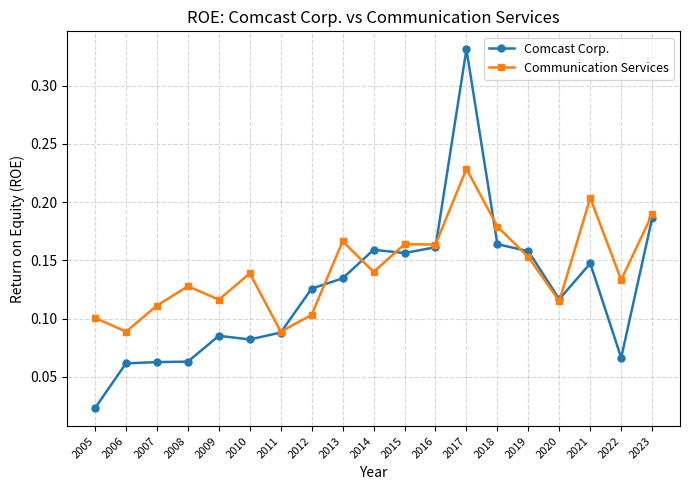

At which label is Comcast Corp. closest to 0?

2005